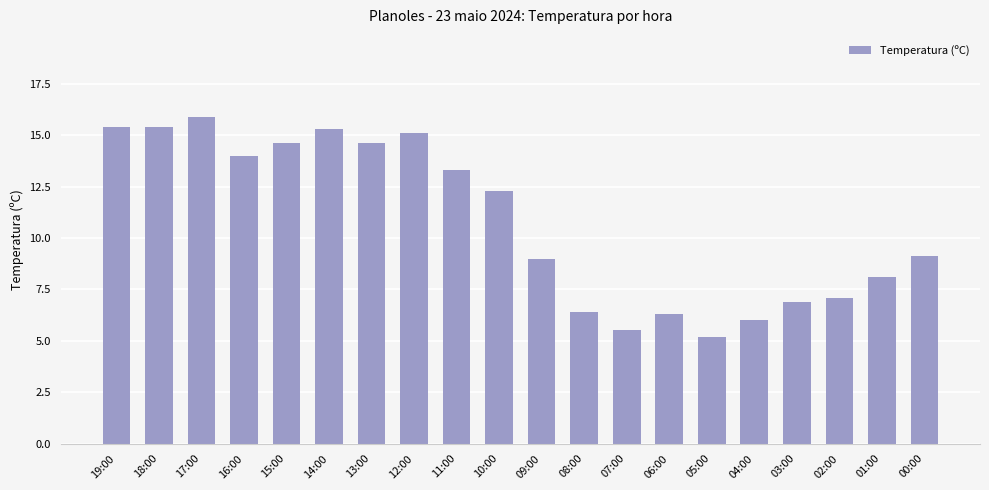

Where does the data first go above 12?

19:00